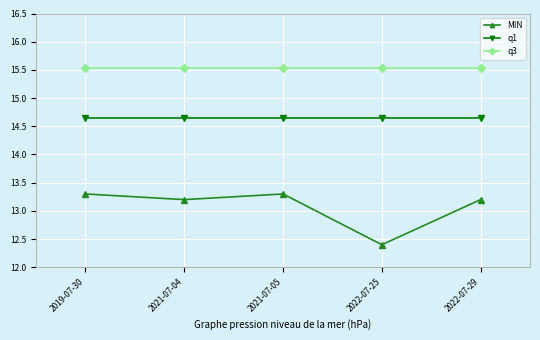

Is the value of q3 at 2022-07-29 greater than the value of q1 at 2021-07-05?

Yes